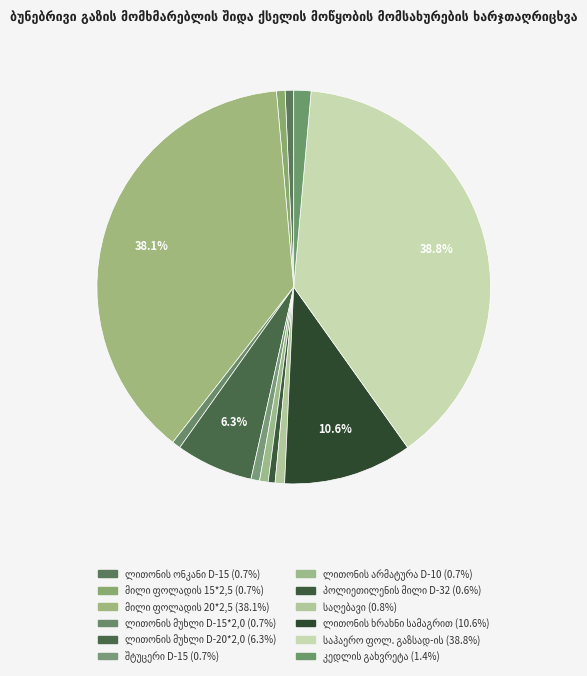

Count the number of slices in the pie.

12